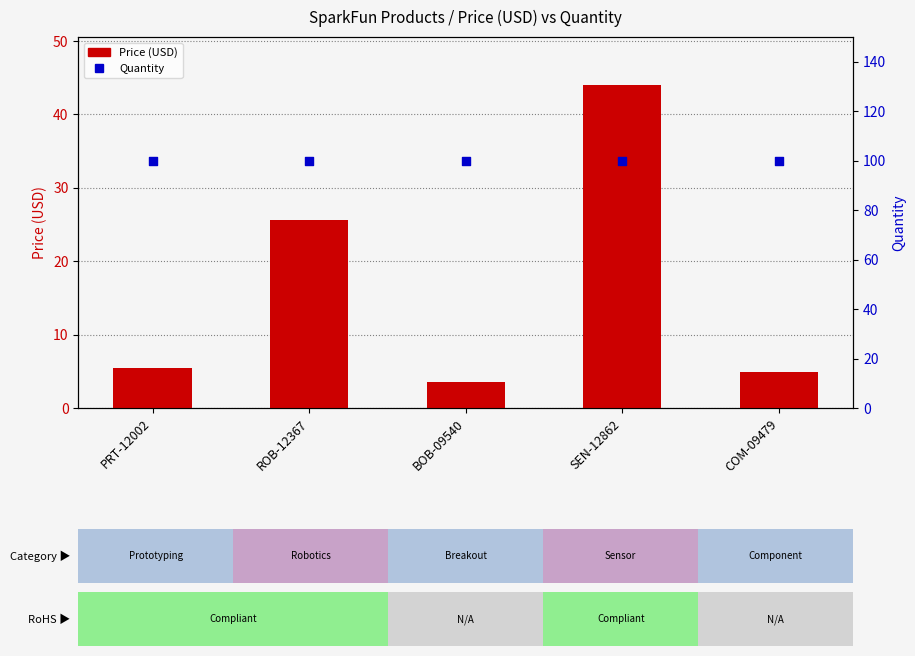

What is the total value across all series at ROB-12367?

125.6